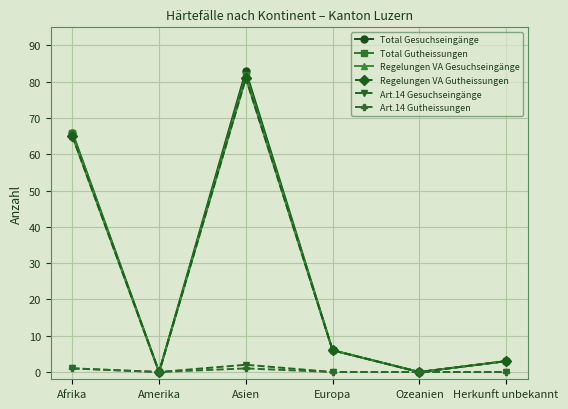

What is the difference between the Total Gesuchseingänge values at Afrika and Amerika?

66